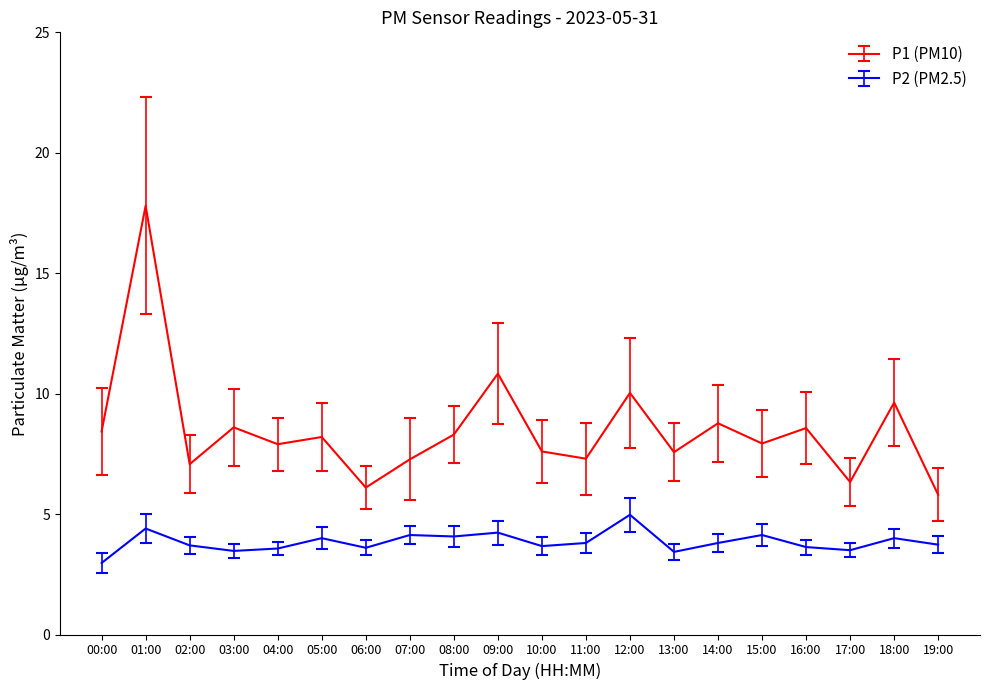

What is the greatest value displayed?

17.8